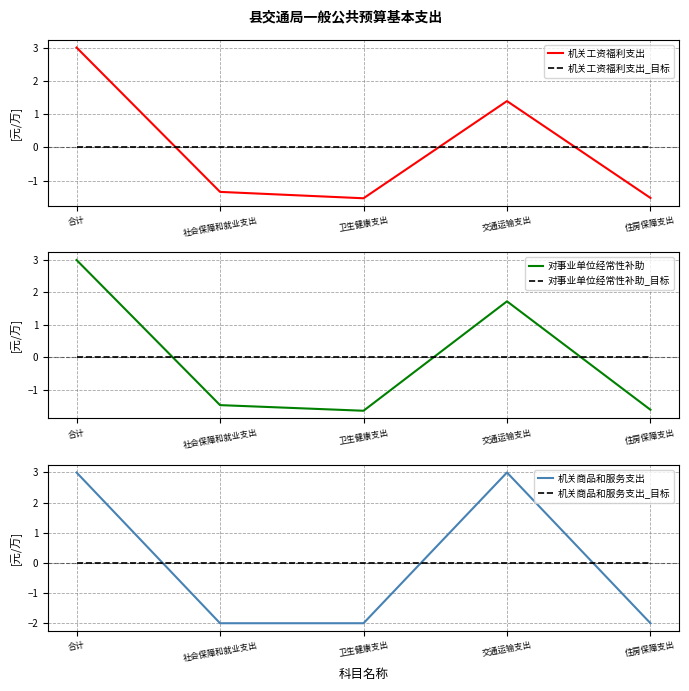

How many values in the 机关工资福利支出 series exceed -1?

2